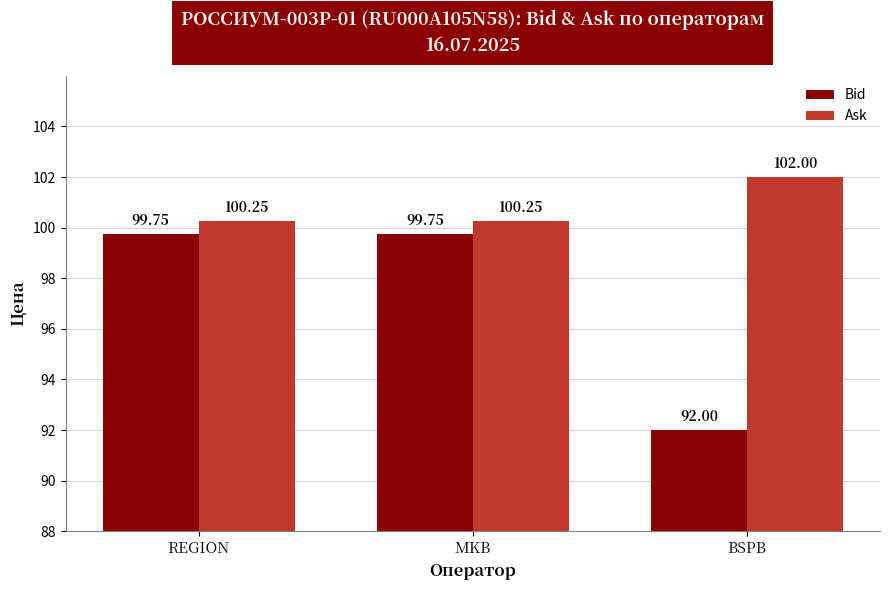

Rank the series by their maximum value, from highest to lowest.

Ask, Bid